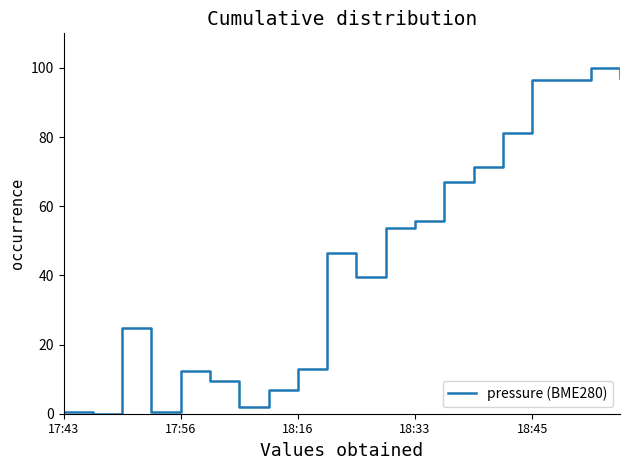

How many distinct data groups are displayed?

1